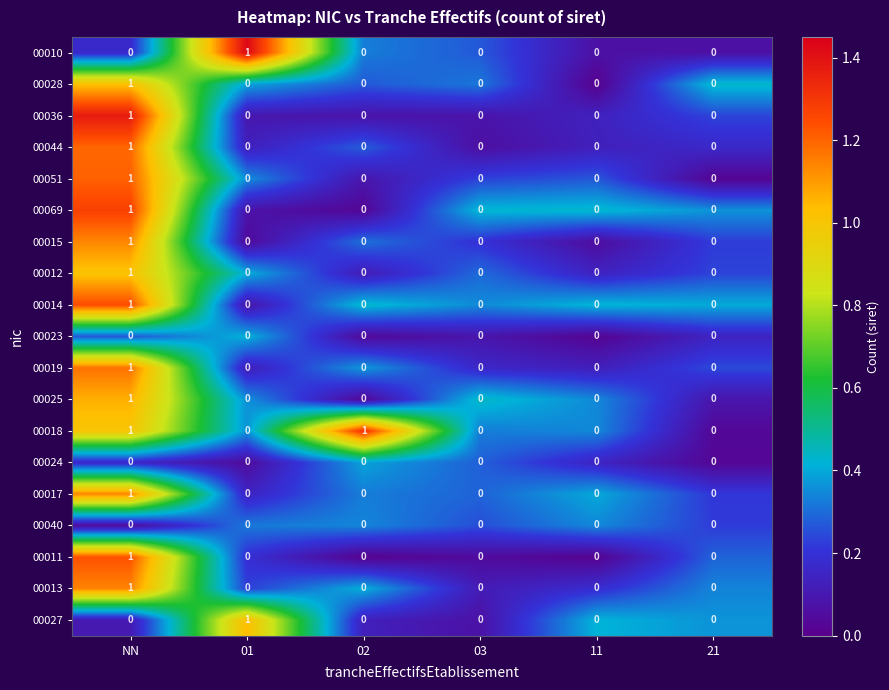

Which series has the largest total across all categories?

00018